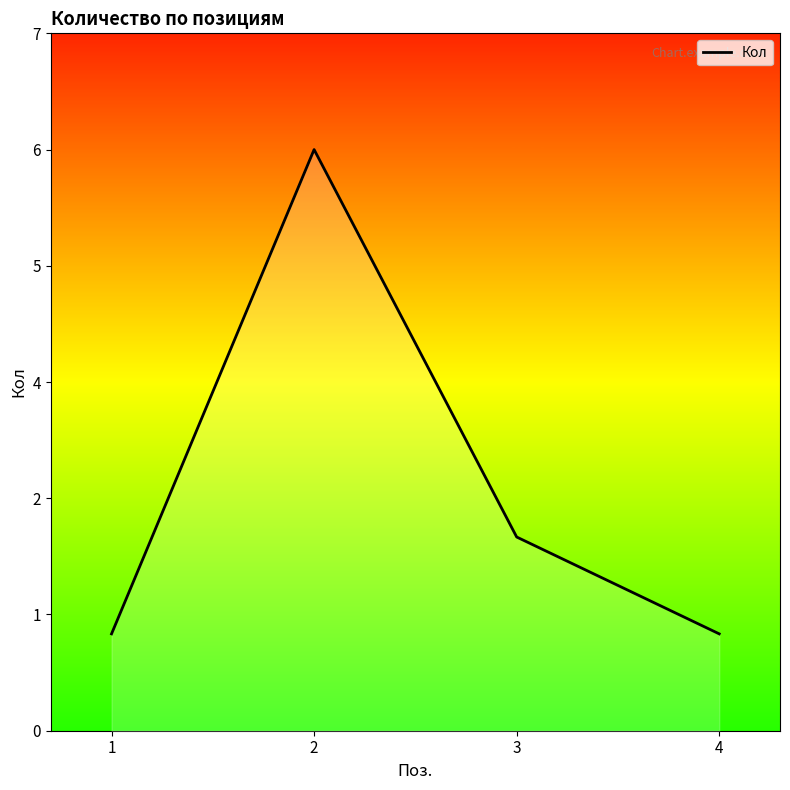

The value at 2 is 6. True or false?

True